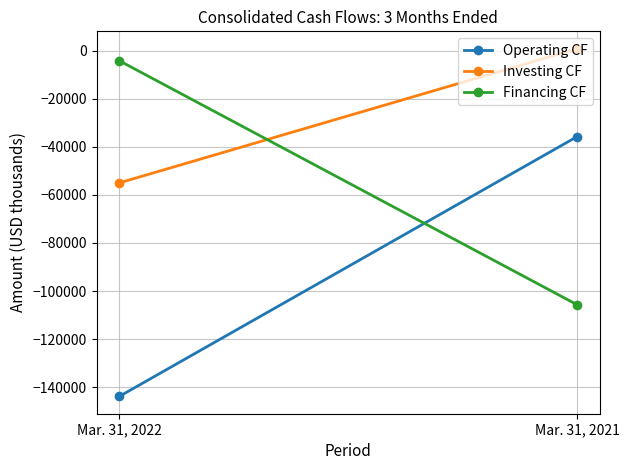

Rank the categories by Investing CF value from highest to lowest.

Mar. 31, 2021, Mar. 31, 2022